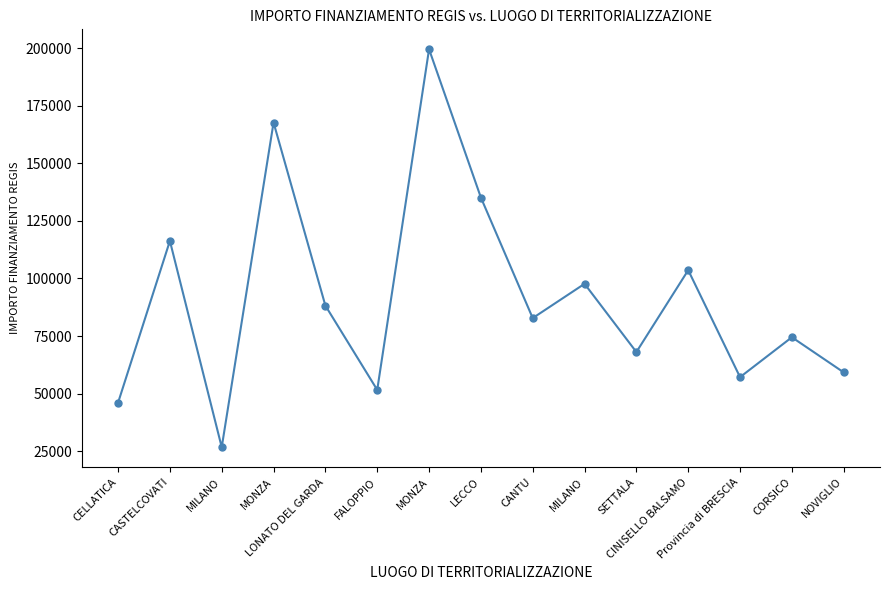

Approximately how many times larger is the value at MONZA compared to MONZA?

1.2